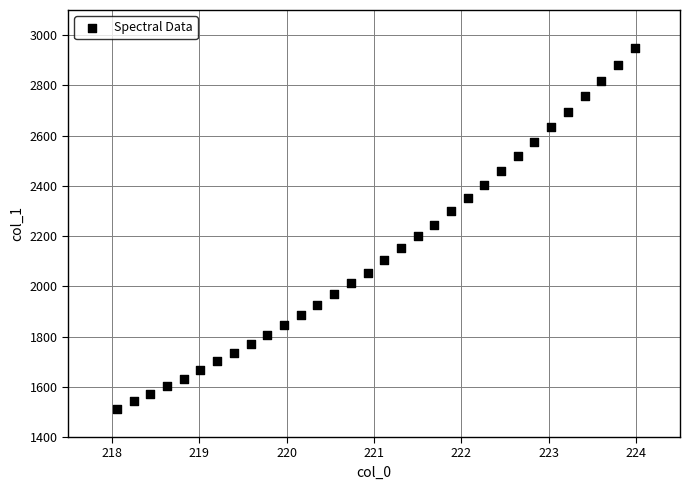

What is the range of Y values (max minus min)?

1434.7